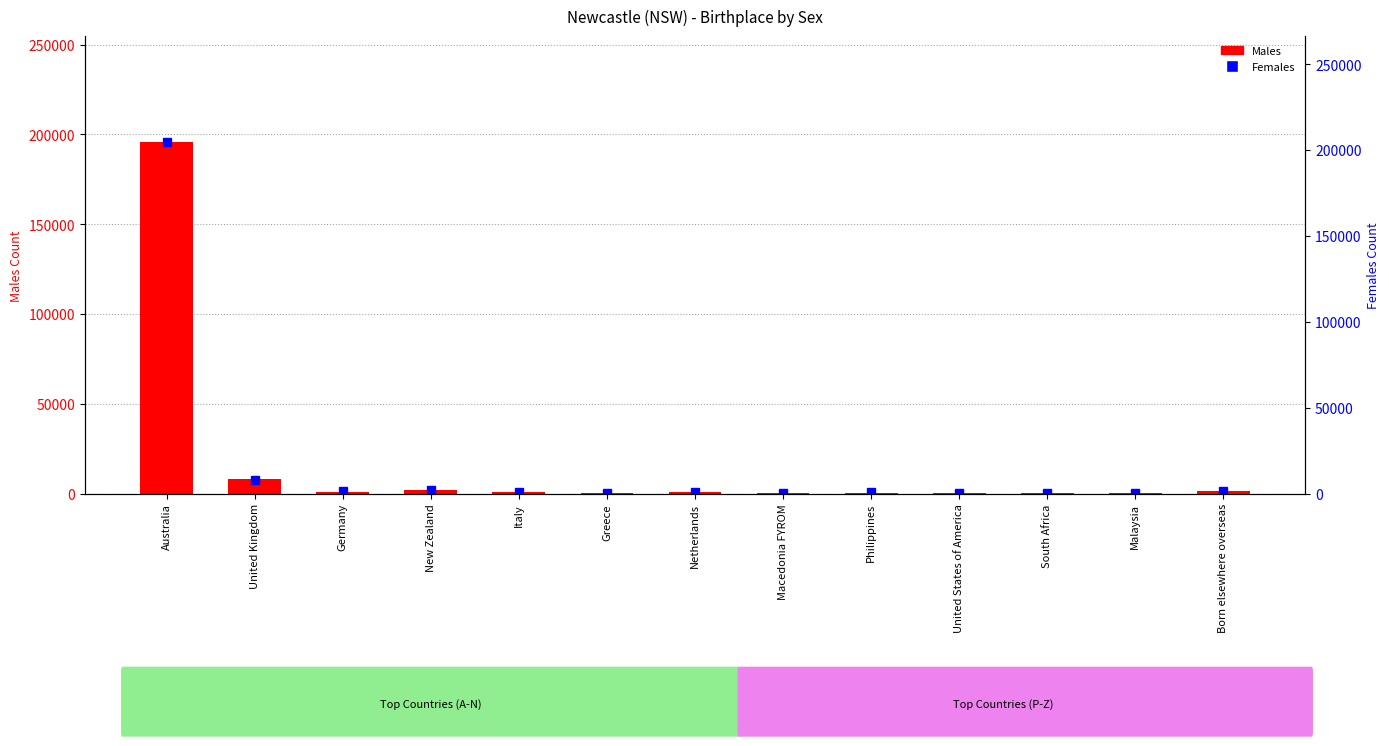

What is the lowest value of the Females series?

351